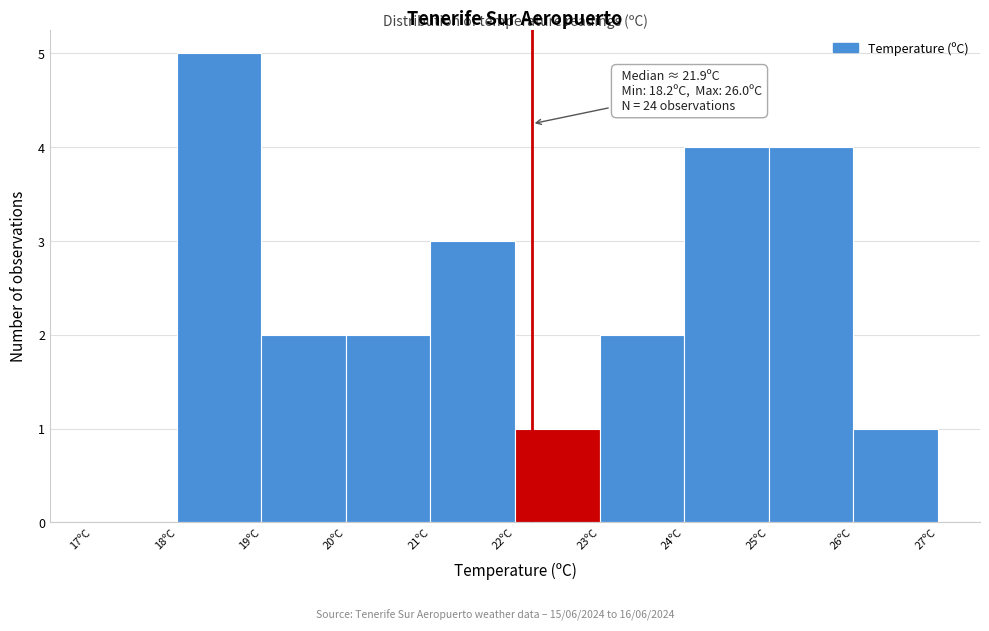

Which range on the x-axis has the tallest bar?

18 to 19